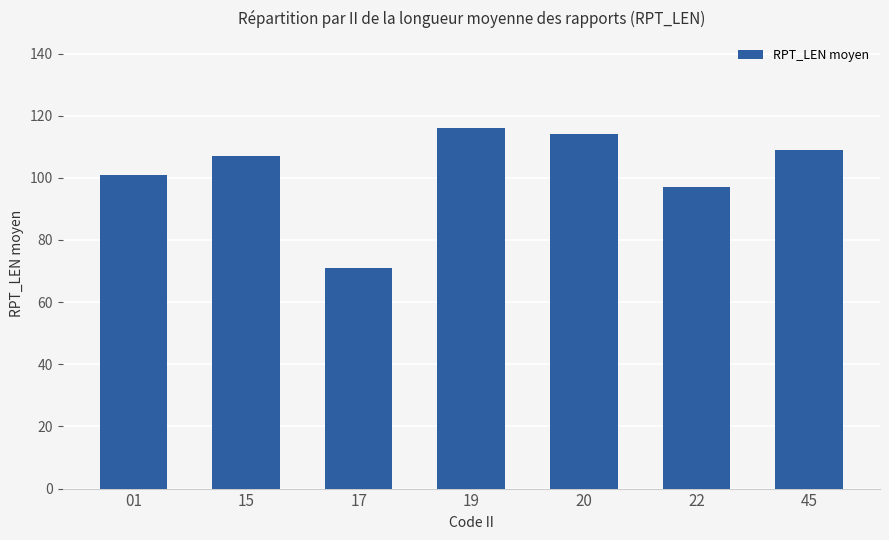

What is the average value?

102